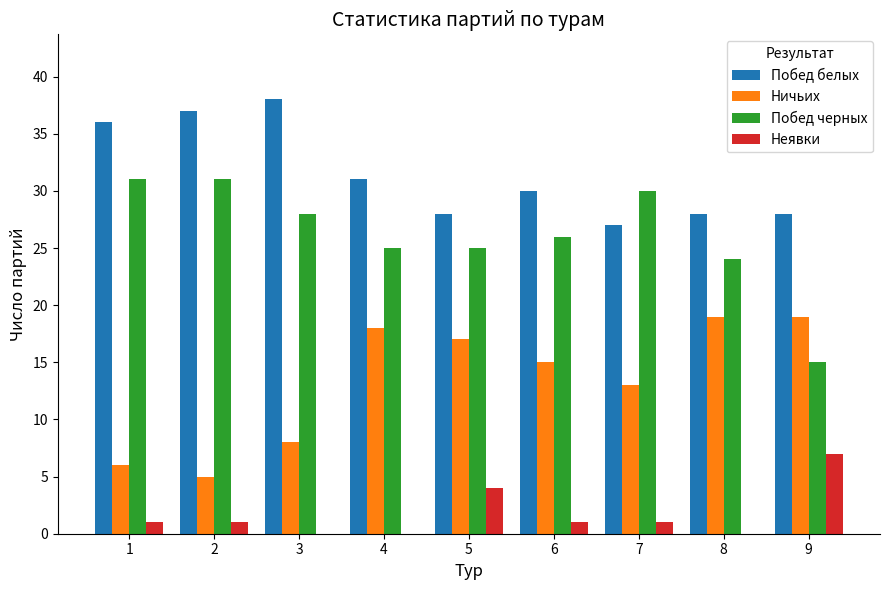

Are the bars grouped side by side (vs. stacked)?

Yes